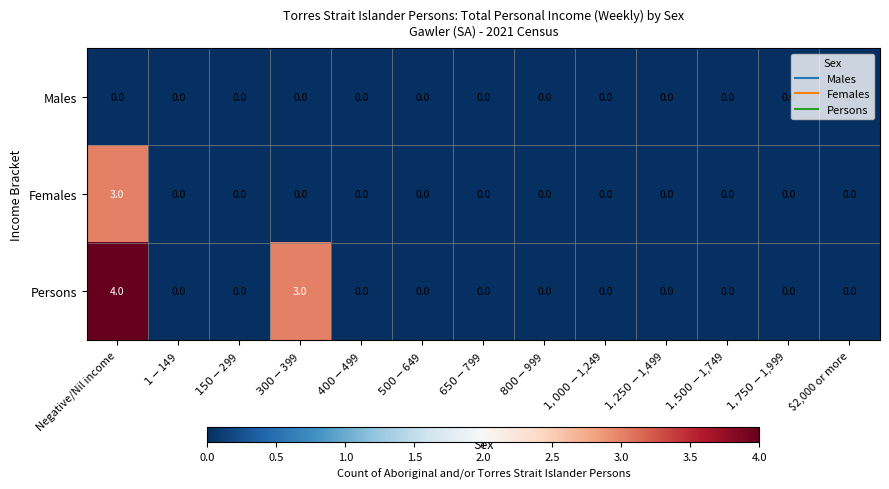

Which series has the largest range (max minus min)?

Persons